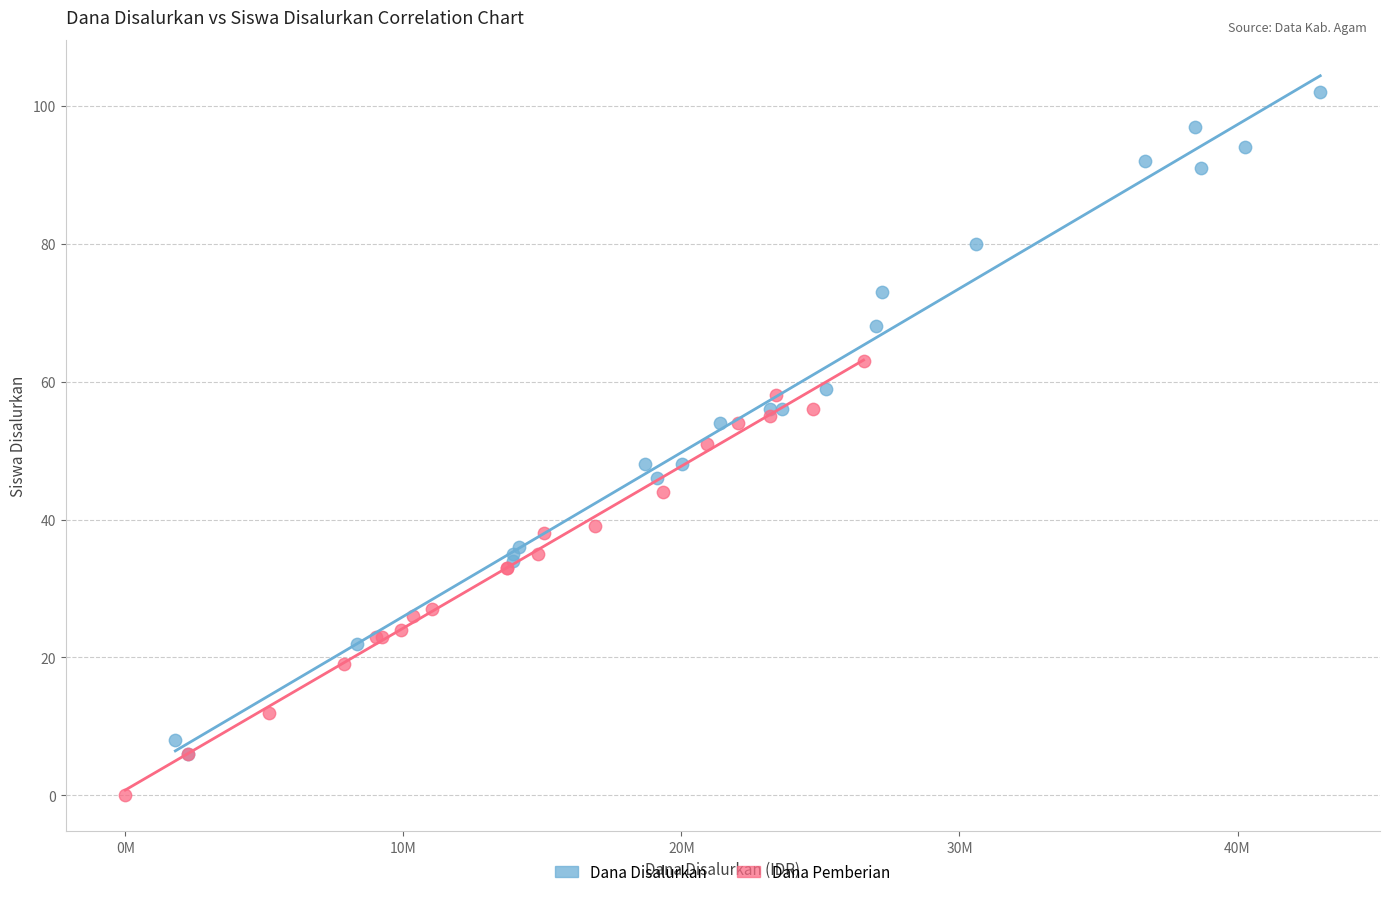

Which series contains the lowest Y value?

Dana Pemberian